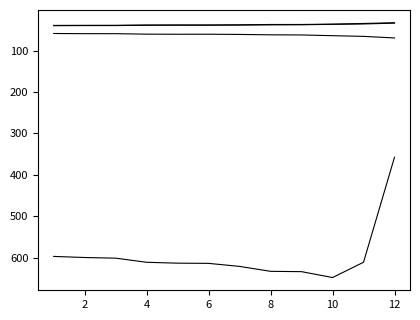

Reading left to right, transcribe all the data shown in this chart.

Total Time: 597.2	599.9	601.4	611.4	613.5	614.0	621.3	633.2	634.0	648.2	611.3	357.5
Best Lap time: 58.7	59.1	59.2	60.3	60.5	60.5	61.0	61.9	62.2	64.0	65.7	69.5
Best Speed: 39.9	39.6	39.5	38.8	38.6	38.7	38.4	37.8	37.6	36.6	35.6	33.7
Average Speed: 39.2	39.0	38.9	38.3	38.1	38.1	37.7	37.0	36.9	36.1	34.5	32.7